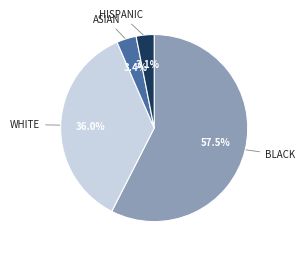

How many slices are in this pie chart?

4